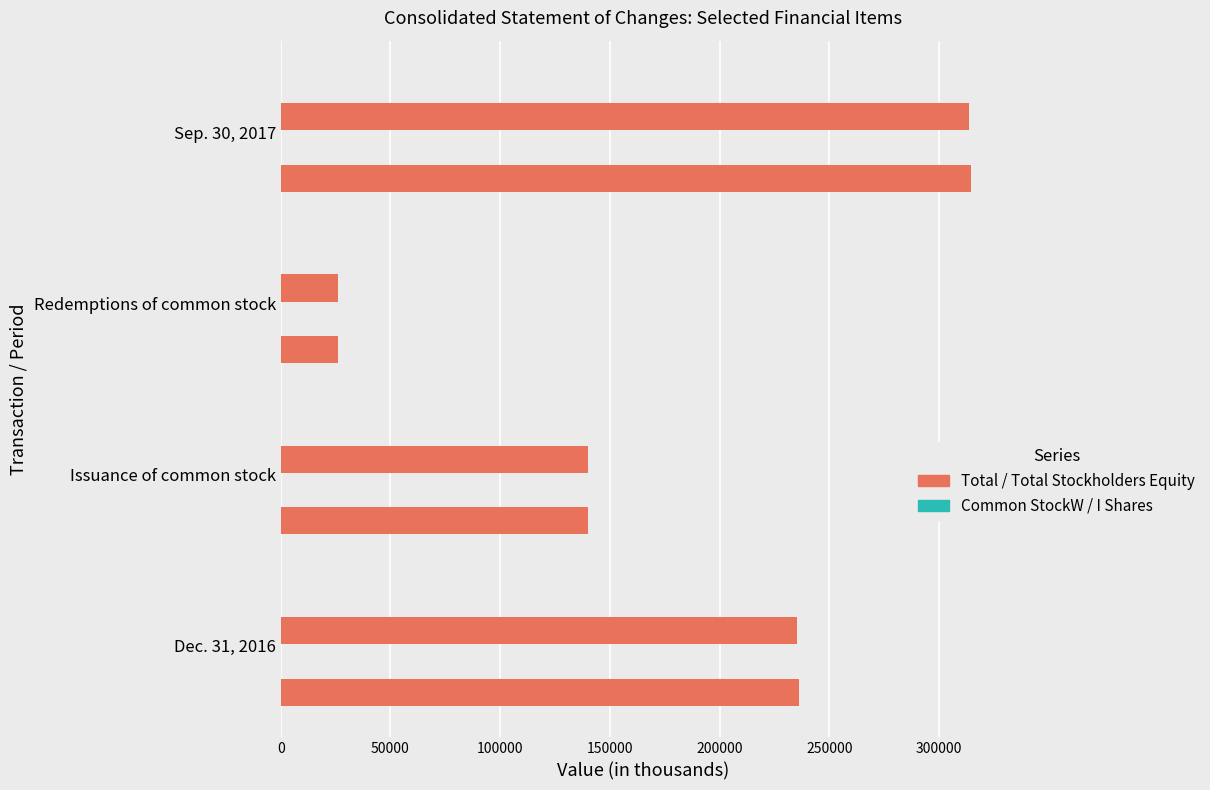

Count the number of data series in this chart.

4